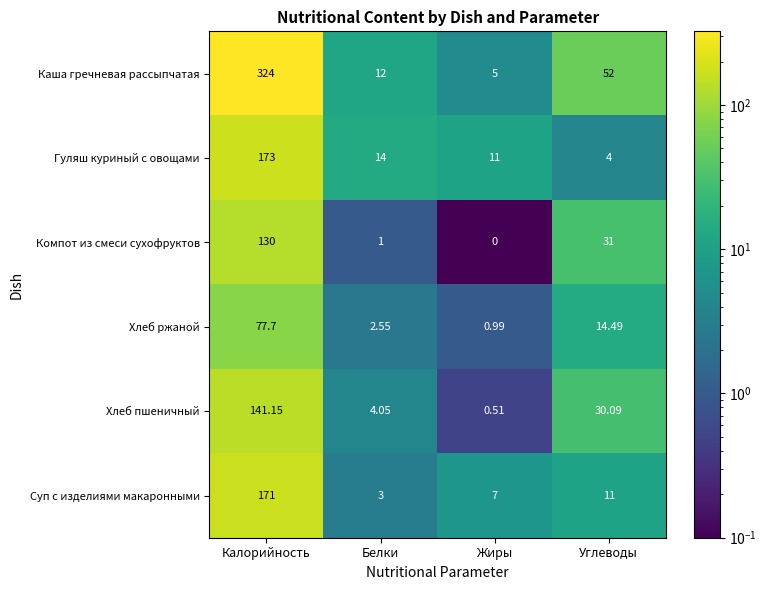

Rank the series at Углеводы from lowest to highest value.

Гуляш куриный с овощами, Суп с изделиями макаронными, Хлеб ржаной, Хлеб пшеничный, Компот из смеси сухофруктов, Каша гречневая рассыпчатая